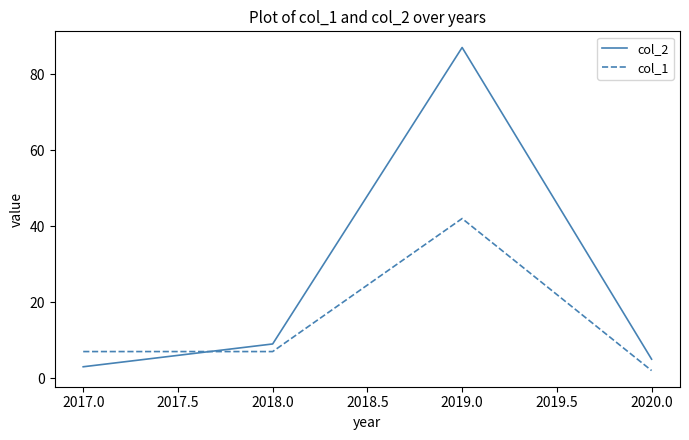

Reading left to right, list all the values displayed in this chart.

col_2: 3	9	87	5
col_1: 7	7	42	2